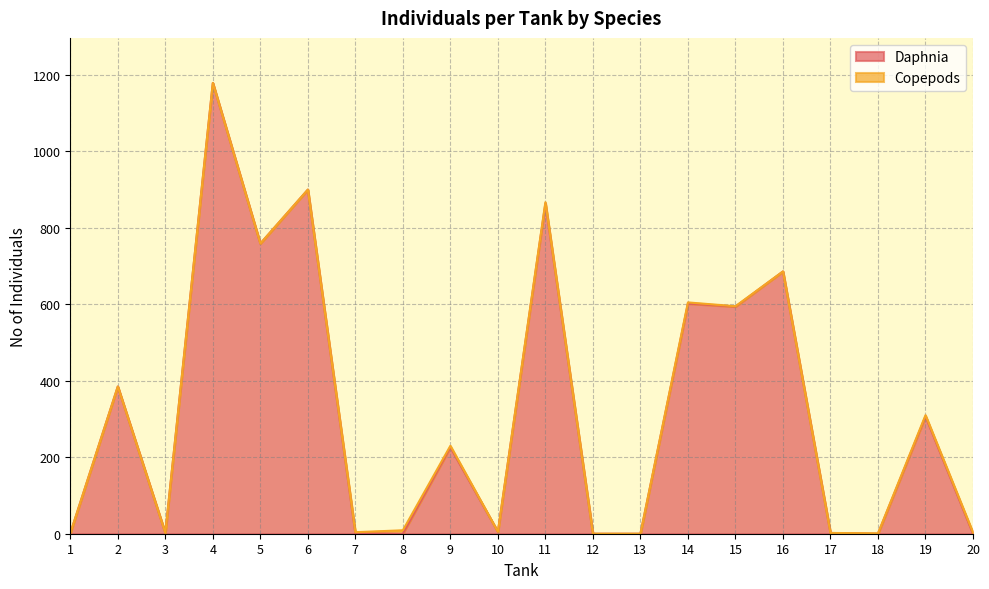

Rank the categories by value from lowest to highest.

8, 12, 13, 18, 20, 1, 7, 3, 17, 10, 9, 19, 2, 15, 14, 16, 5, 11, 6, 4